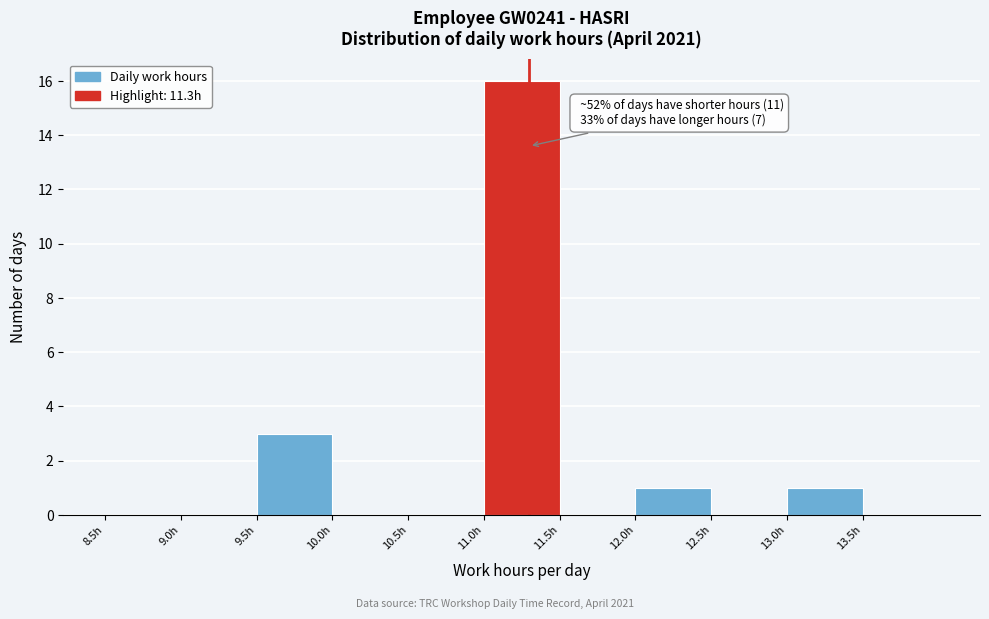

Which range on the x-axis has the tallest bar?

11.0 to 11.5